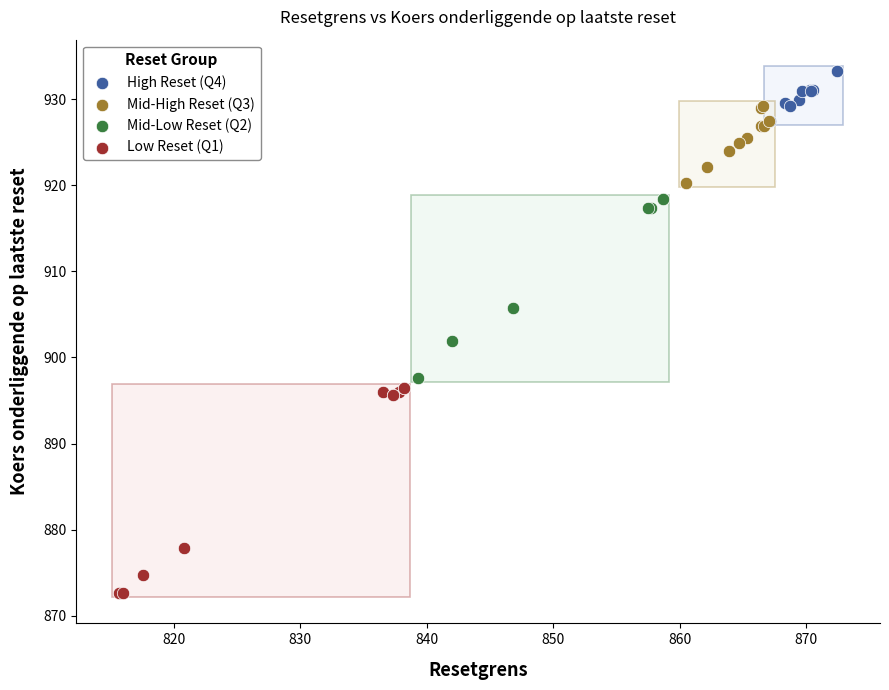

Which series has the widest spread of Y values?

Low Reset (Q1)